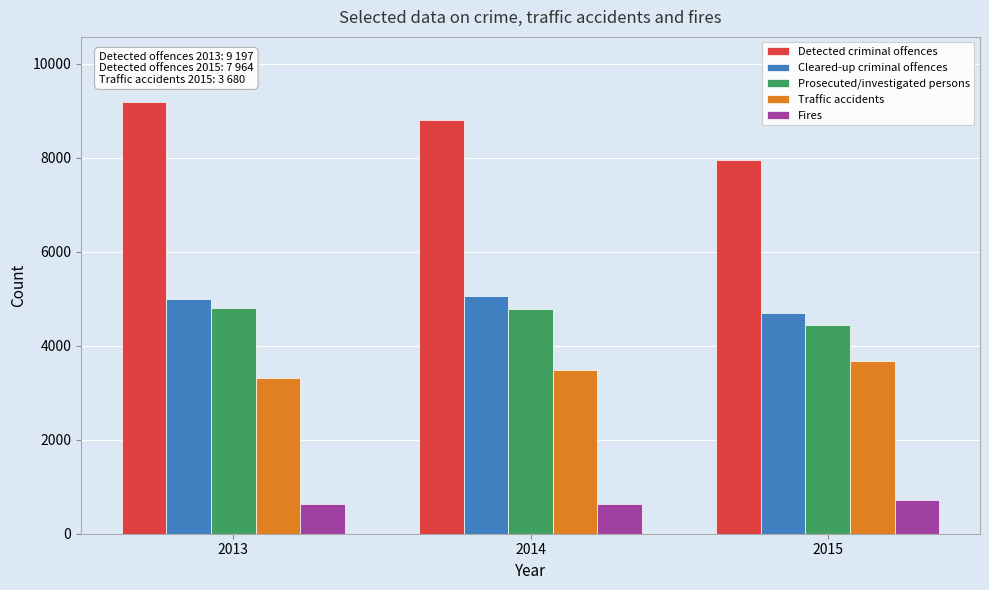

What is the sum of all Cleared-up criminal offences values?

14766